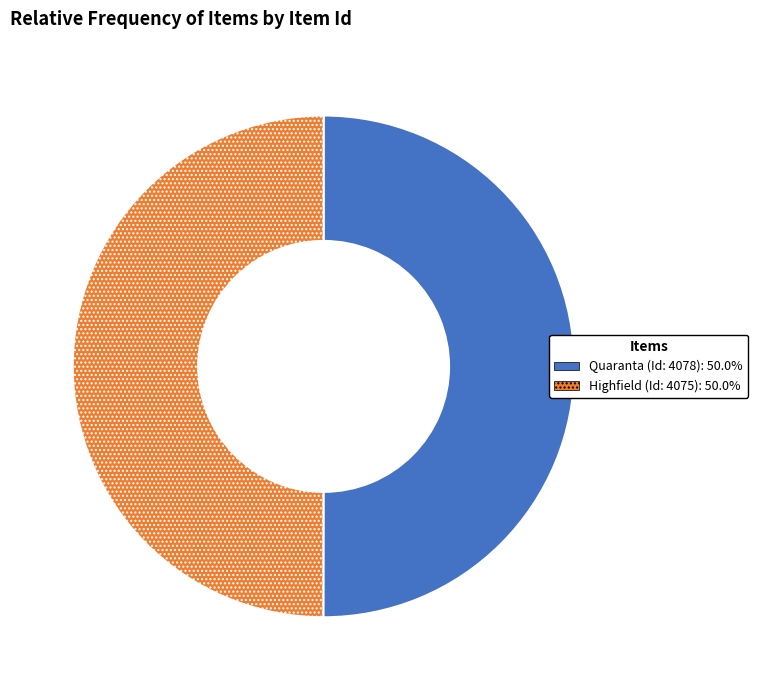

What is the ratio of the value at Quaranta (Id: 4078) to the value at Highfield (Id: 4075)?

1.0